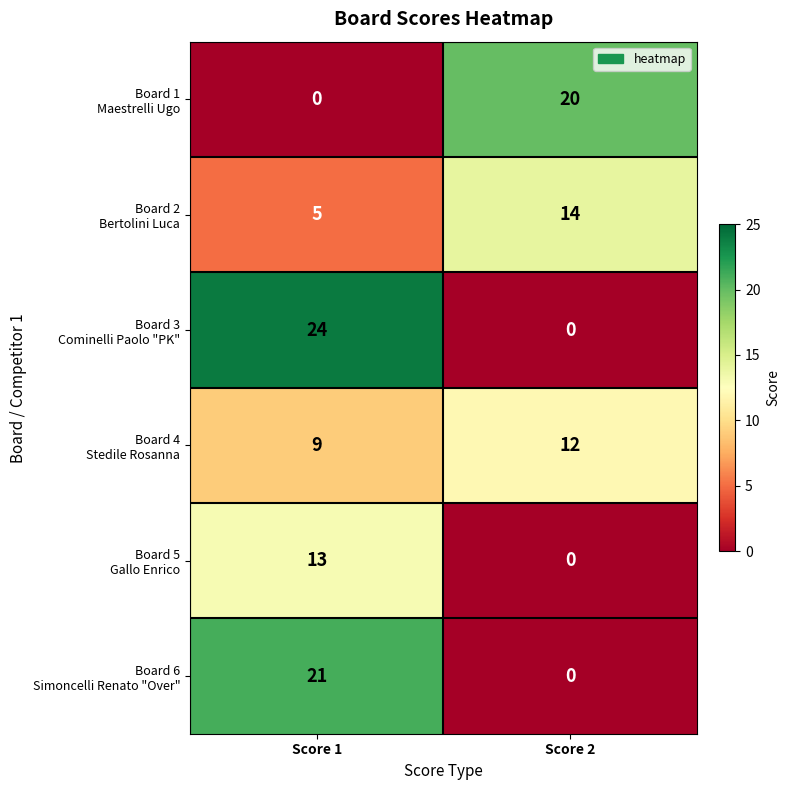

What is the difference between the highest and lowest values at Score 2?

20